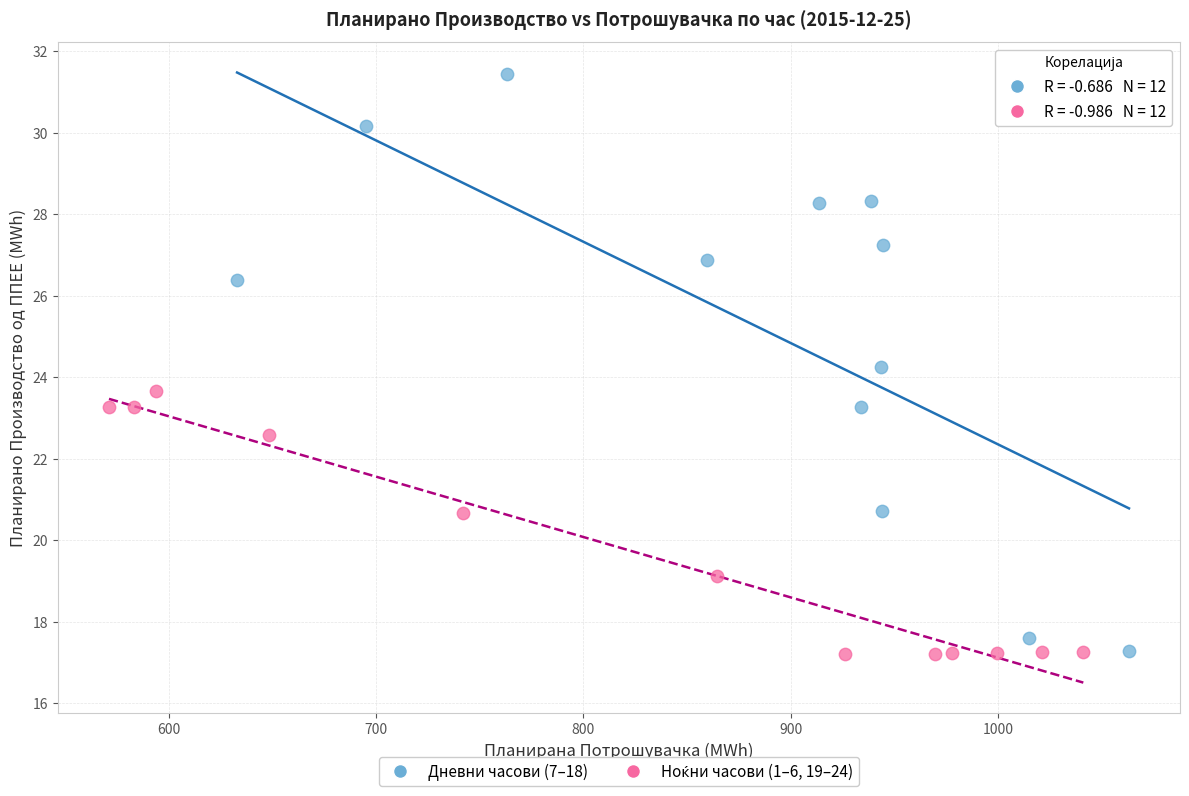

Which series has the largest Y range (max minus min)?

Дневни часови (7–18)